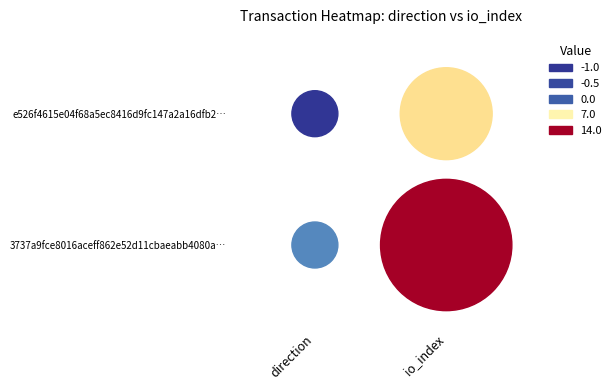

The e526f4615e04f68a5ec8416d9fc147a2a16dfb2 series shows 3 at 1. True or false?

False